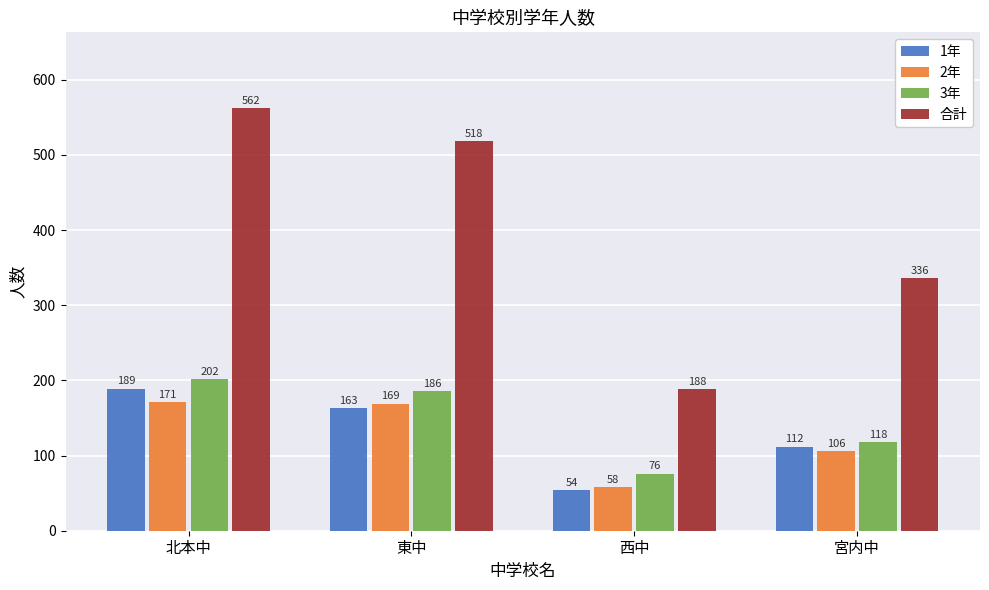

List the labels in order of 3年 value, largest first.

北本中, 東中, 宮内中, 西中